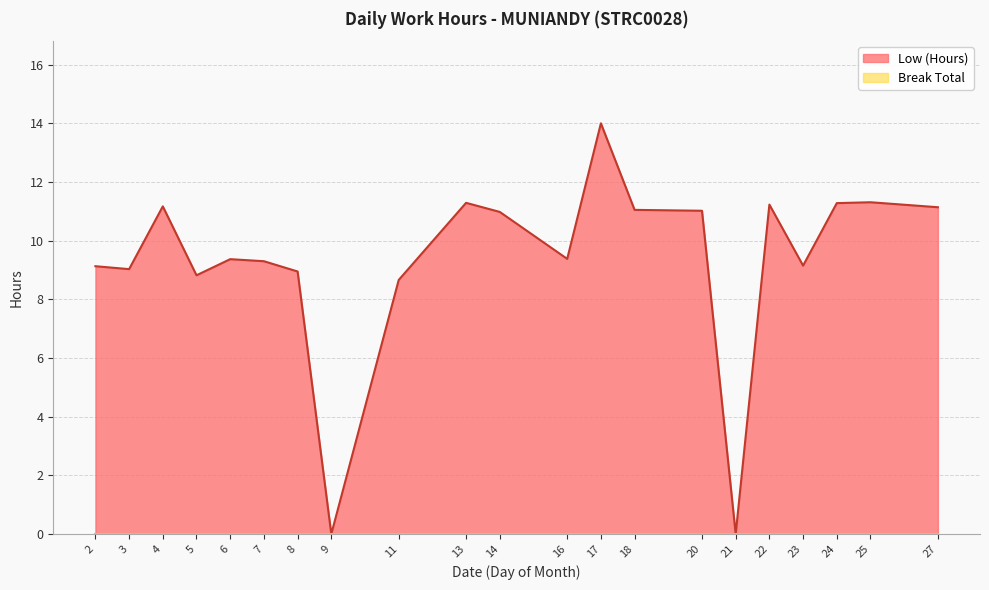

Rank the categories by value from lowest to highest.

9, 21, 11, 5, 8, 3, 2, 23, 7, 6, 16, 14, 20, 18, 27, 4, 22, 24, 13, 25, 17